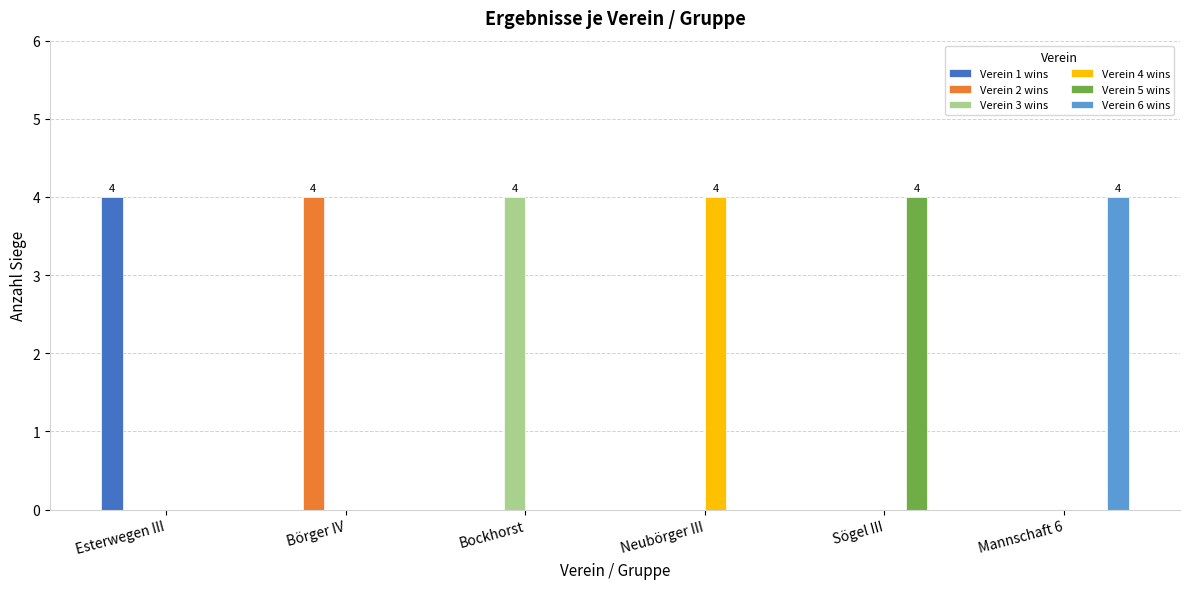

The value of Verein 4 wins at Neubörger III is 4. True or false?

True